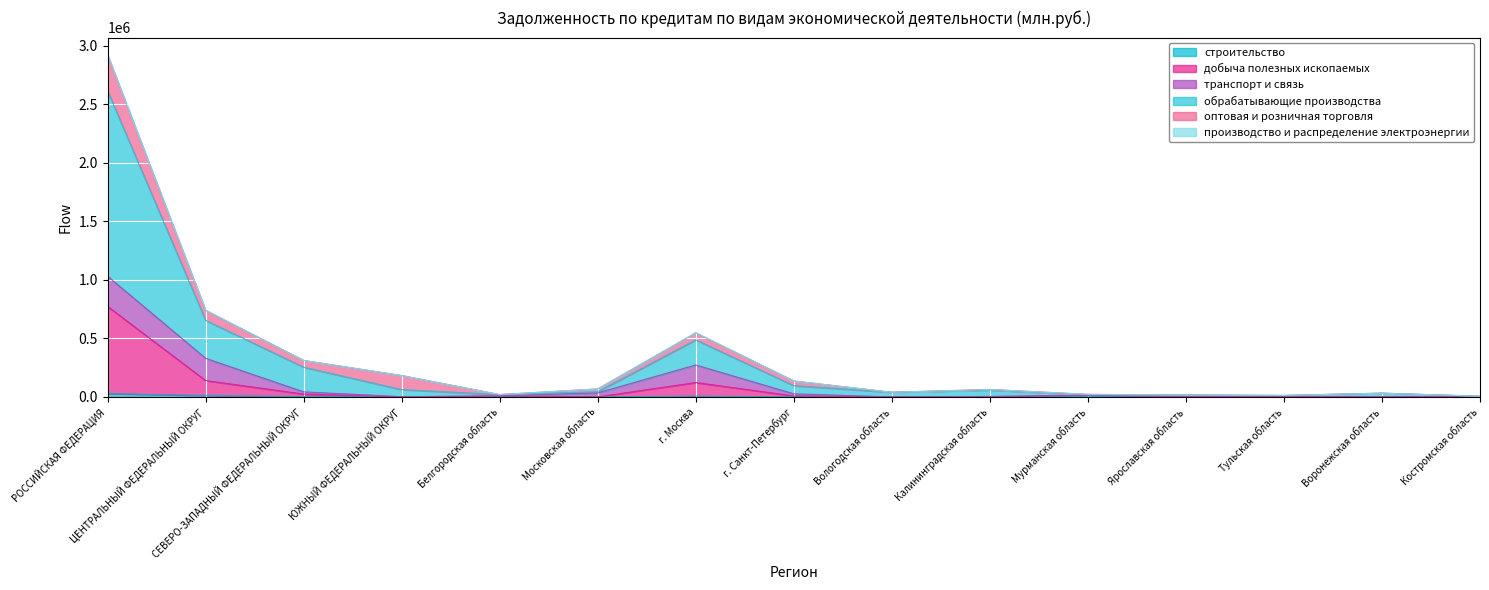

What is the approximate value of добыча полезных ископаемых at г. Санкт-Петербург?

8295